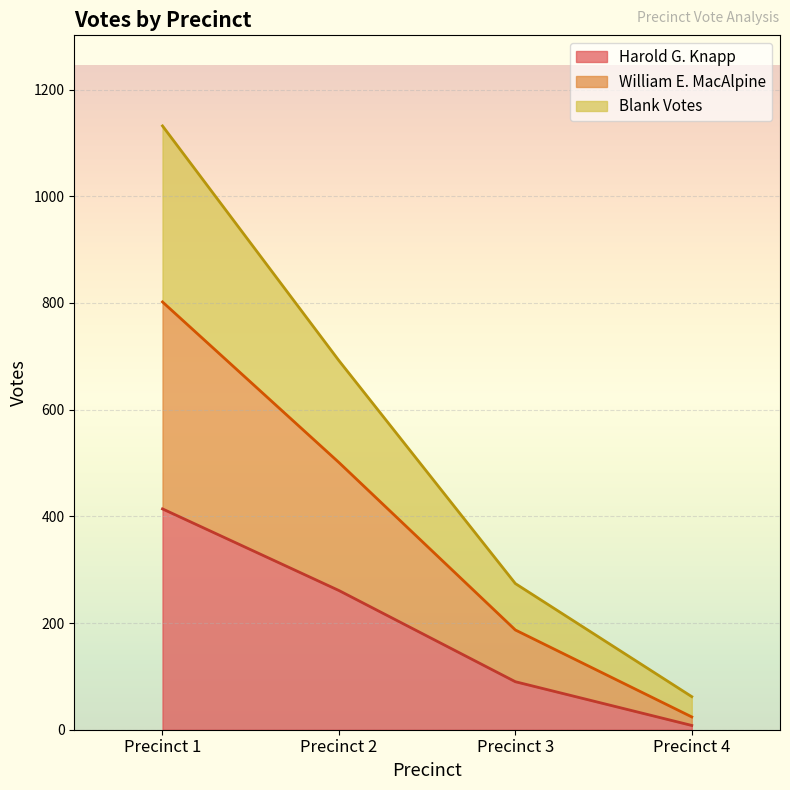

How many data points does each series have?

4